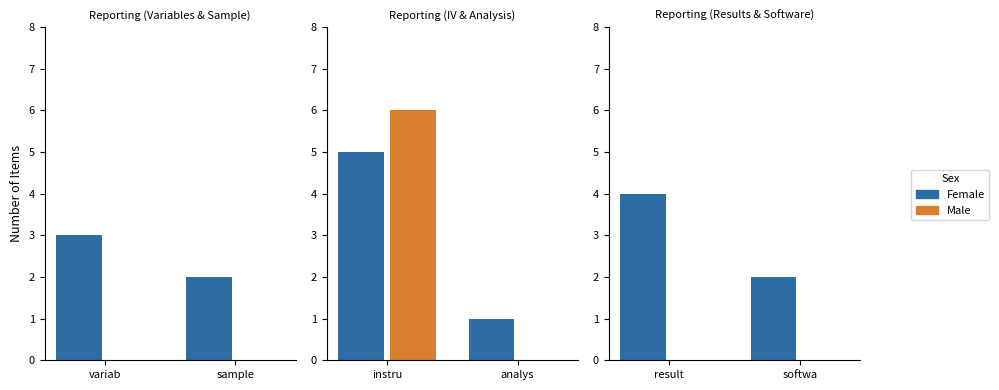

Are the bars horizontal?

No